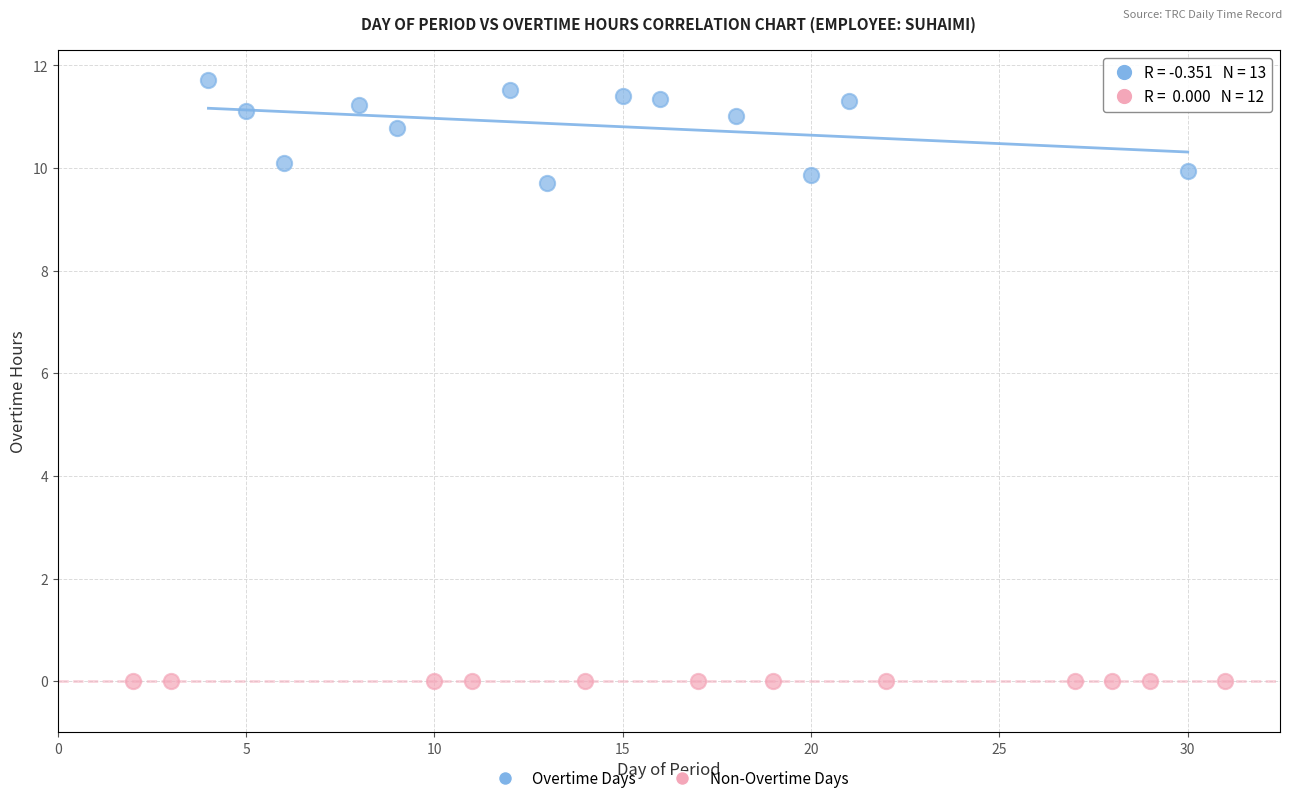

Which series reaches the minimum Y coordinate?

Non-Overtime Days